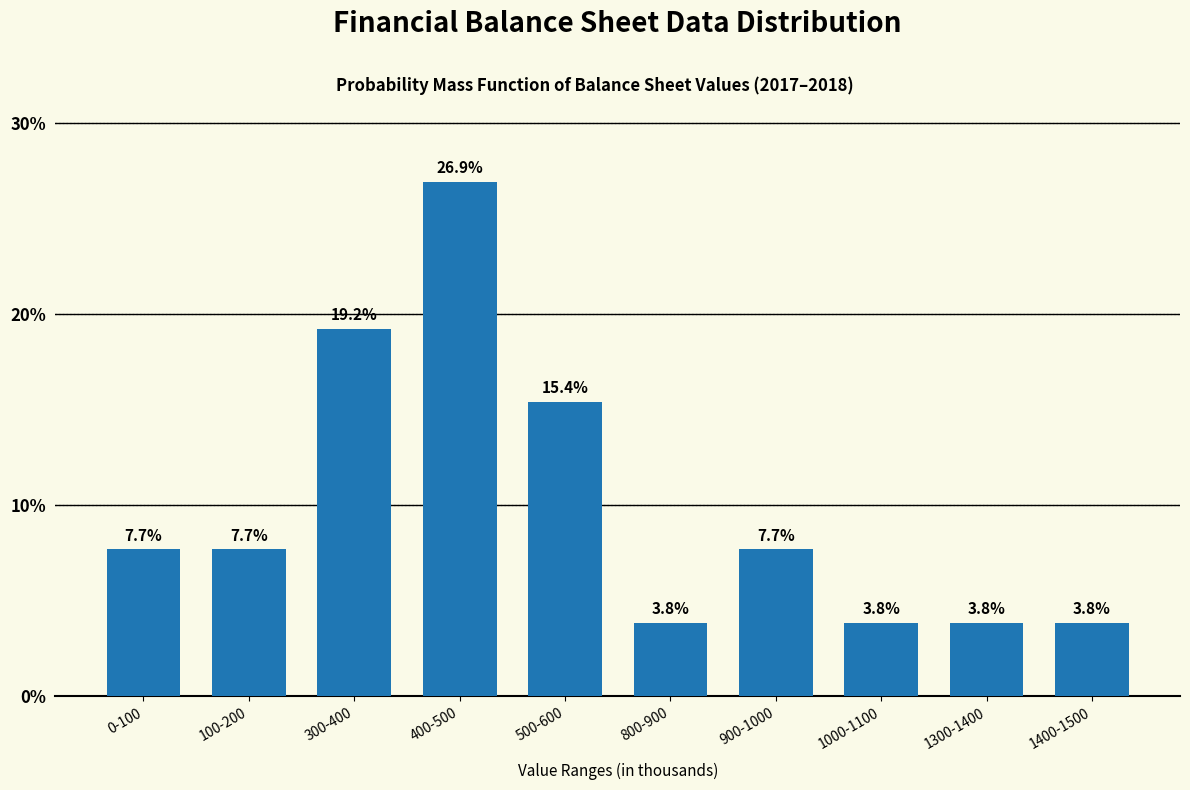

Reading right to left, extract all data points from this chart.

3.8	3.8	3.8	7.7	3.8	15.4	26.9	19.2	7.7	7.7